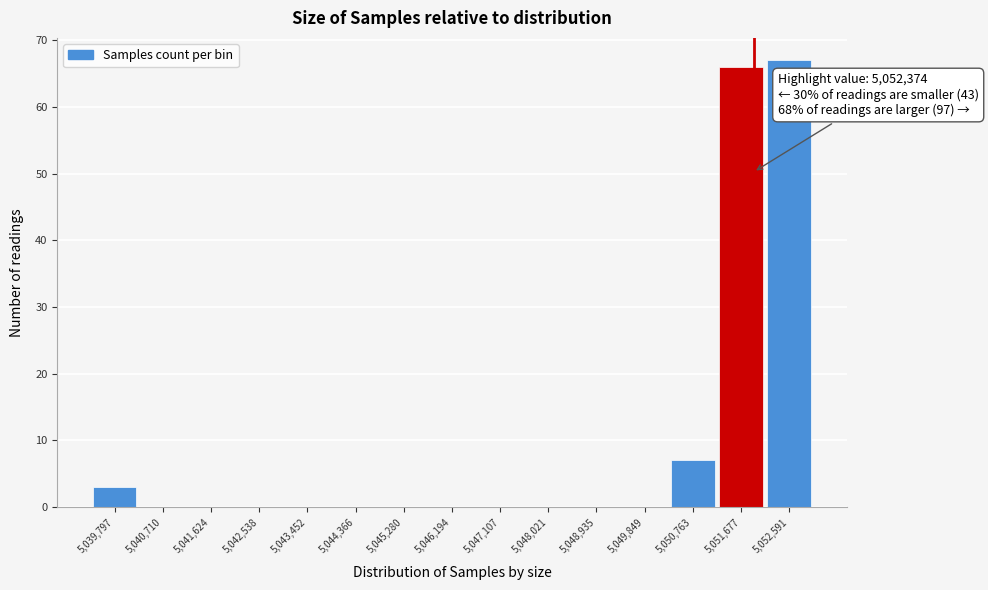

Reading right to left, what are all the values shown in this chart?

5,052,591=67	5,051,677=66	5,050,763=7	5,049,849=0	5,048,935=0	5,048,021=0	5,047,107=0	5,046,194=0	5,045,280=0	5,044,366=0	5,043,452=0	5,042,538=0	5,041,624=0	5,040,710=0	5,039,797=3